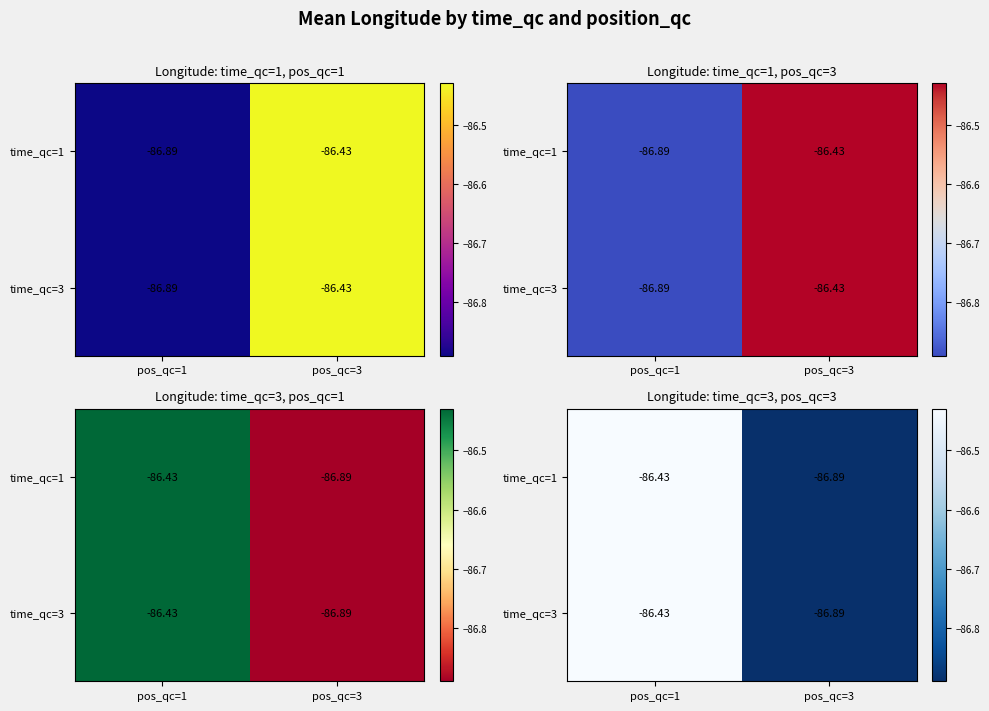

What is the maximum value shown in the chart?

-86.4